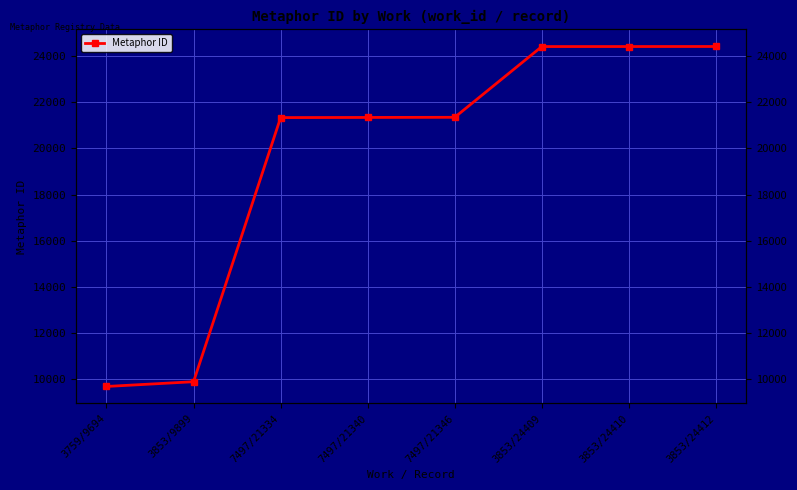

What is the approximate value at 3853/24410?

24410